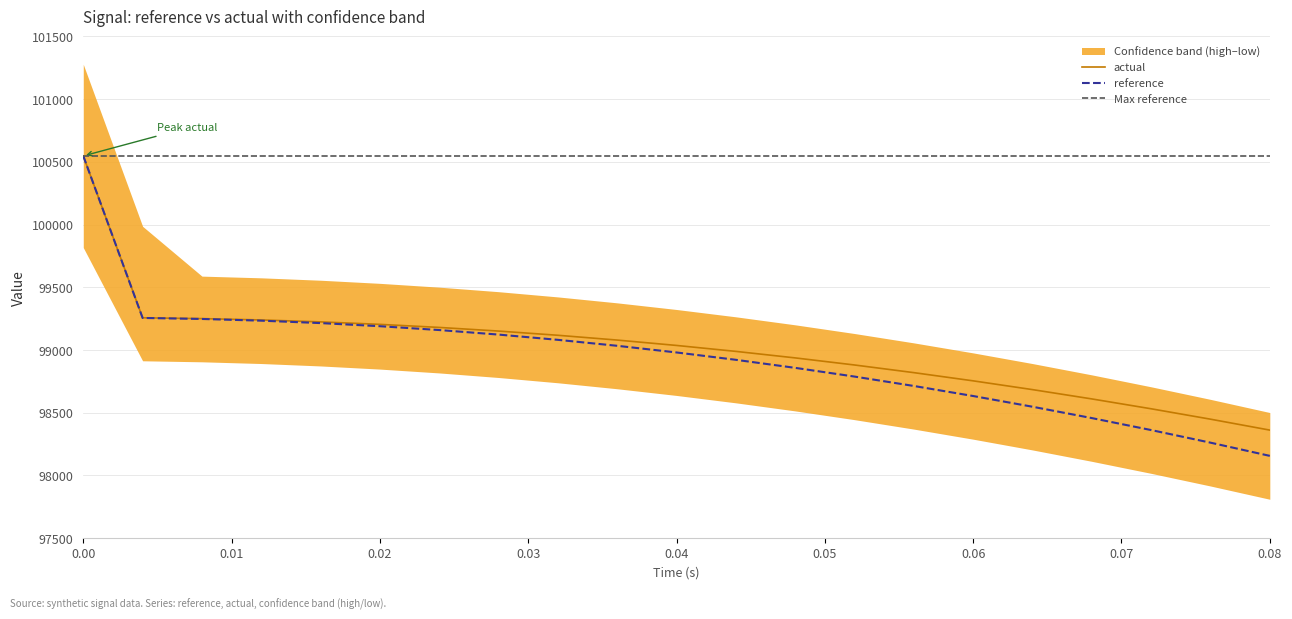

The actual series shows 61132.2 at 0.00. True or false?

False